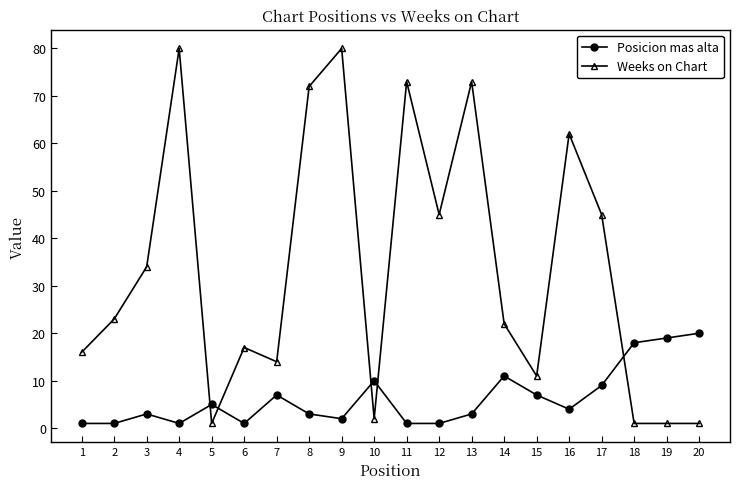

The value of Weeks on Chart at 20 is 1. True or false?

True